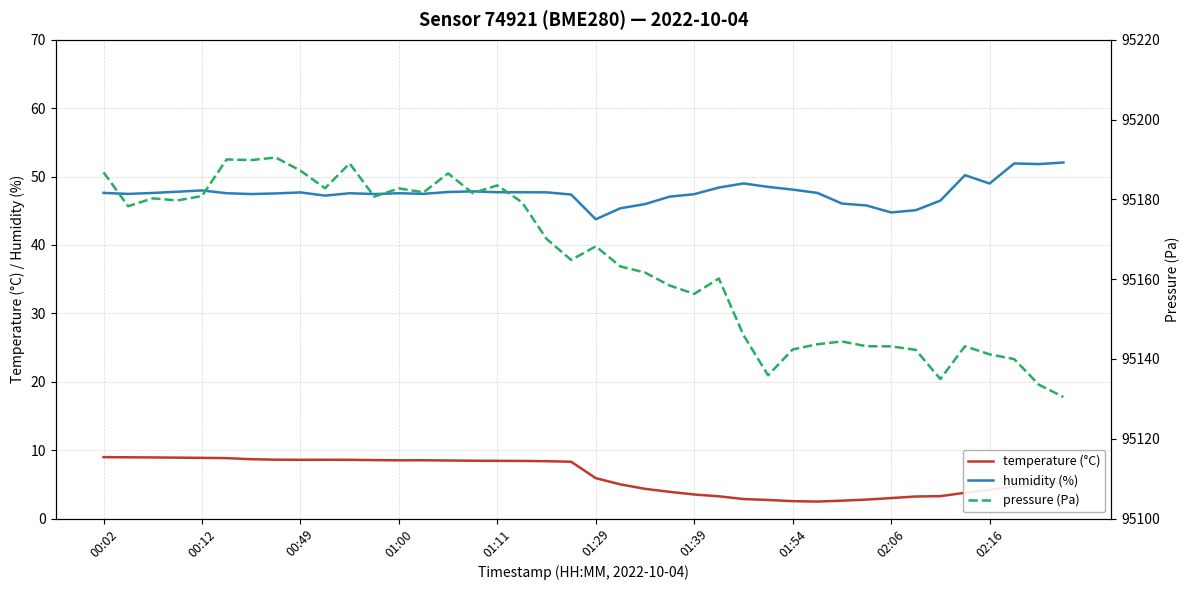

The value of humidity (%) at 01:00 is 47.6. True or false?

True